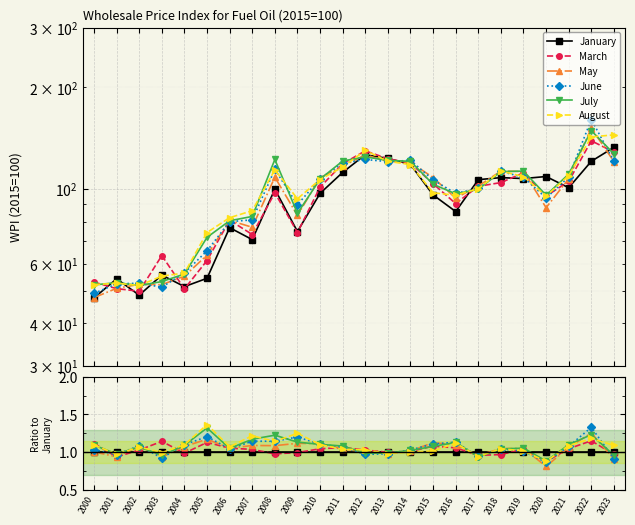

How many intersections are there between January and June?

11